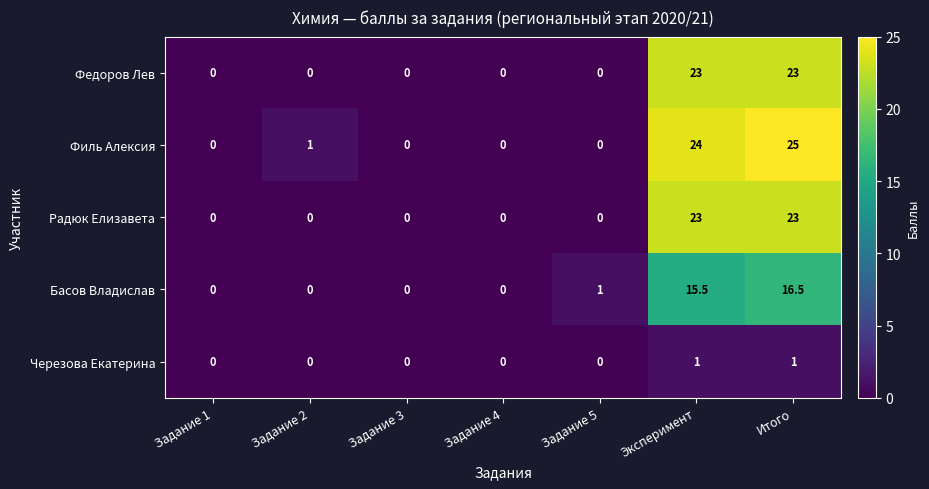

What is the greatest value displayed?

25.0